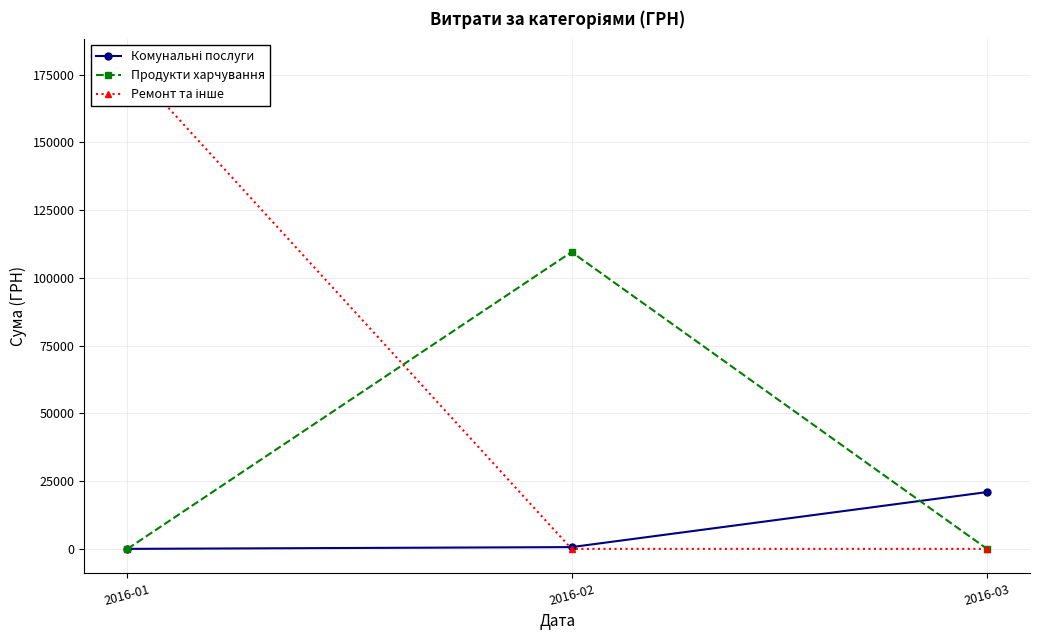

Reading right to left, what are all the values shown in this chart?

Комунальні послуги: 20960.1	651.0	0.0
Продукти харчування: 0.0	109543.1	0.0
Ремонт та інше: 0.0	0.0	179303.0